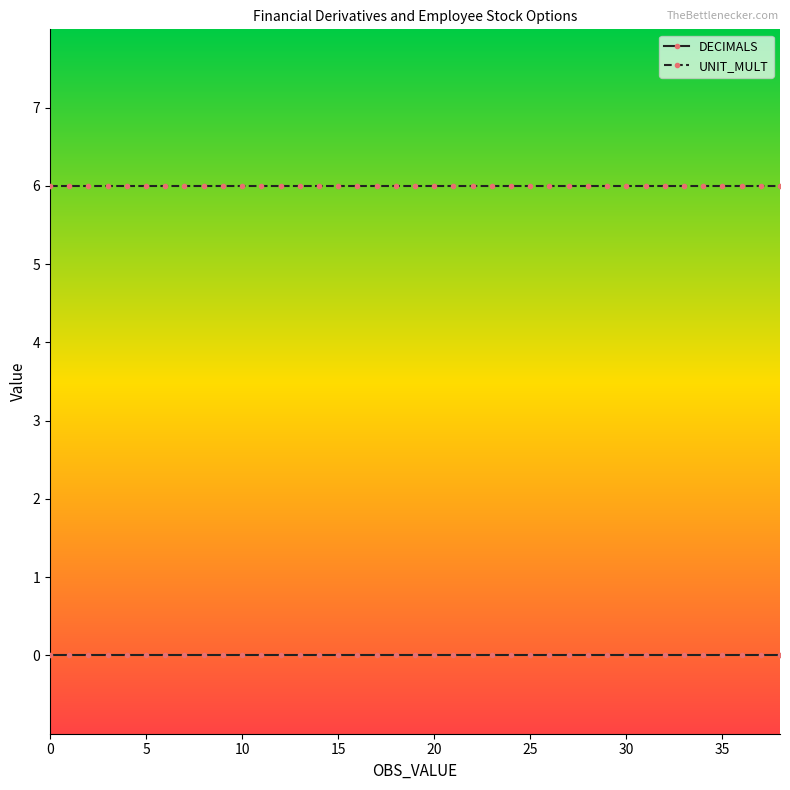

List the series in order of their peak value, lowest first.

DECIMALS, UNIT_MULT